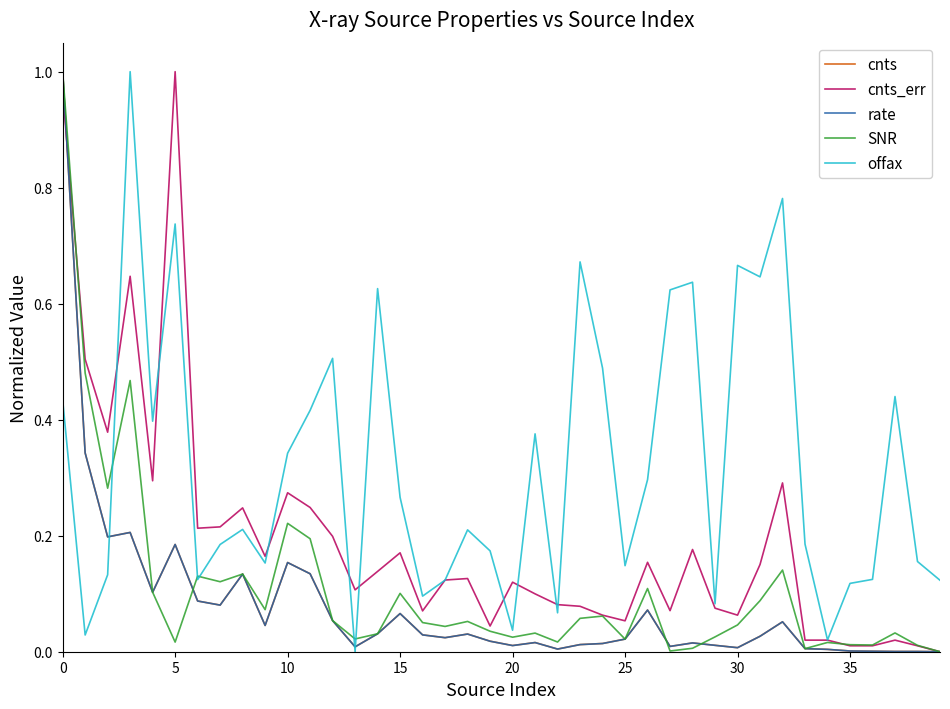

Which series has the largest total across all categories?

offax